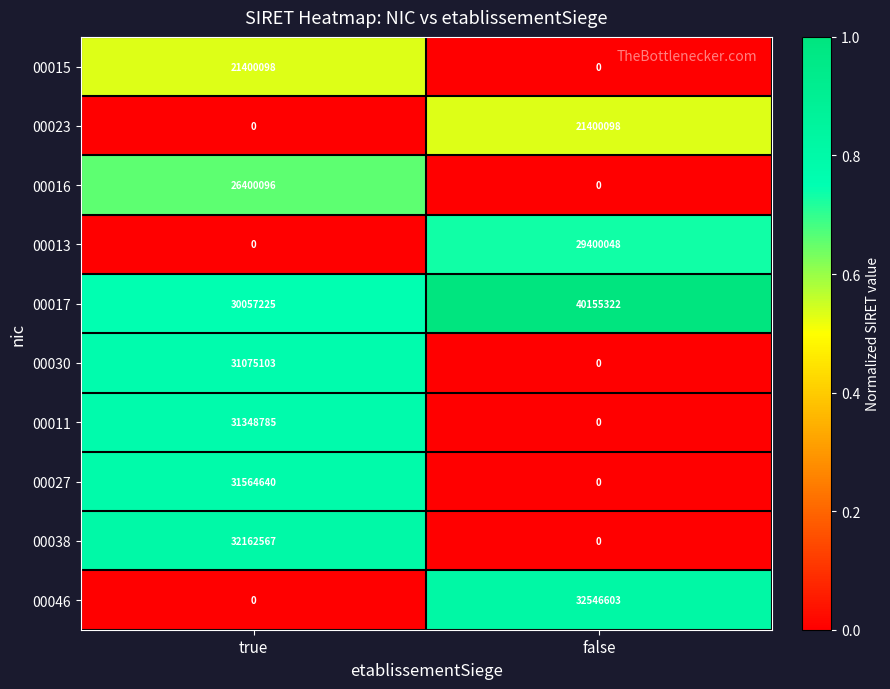

List the labels in order of 00016 value, smallest first.

false, true